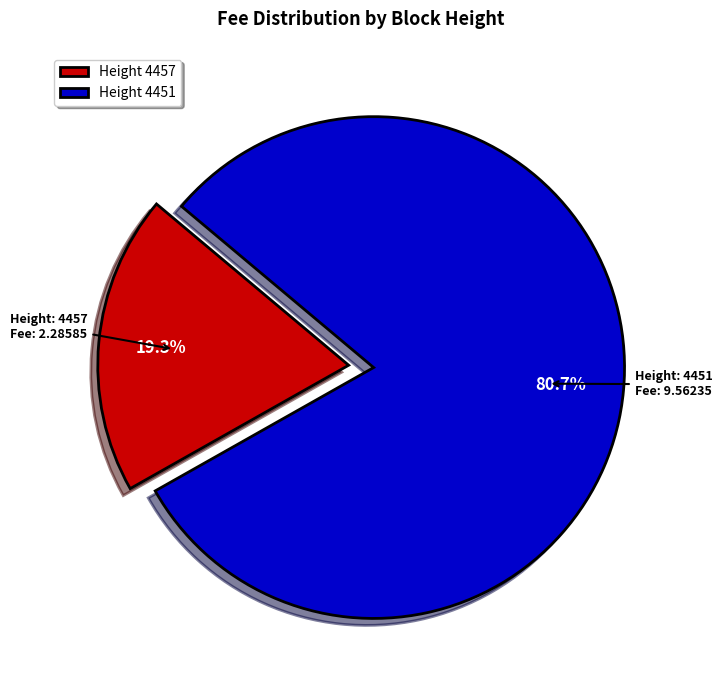

What percentage is NOT represented by Height 4457?

80.7%